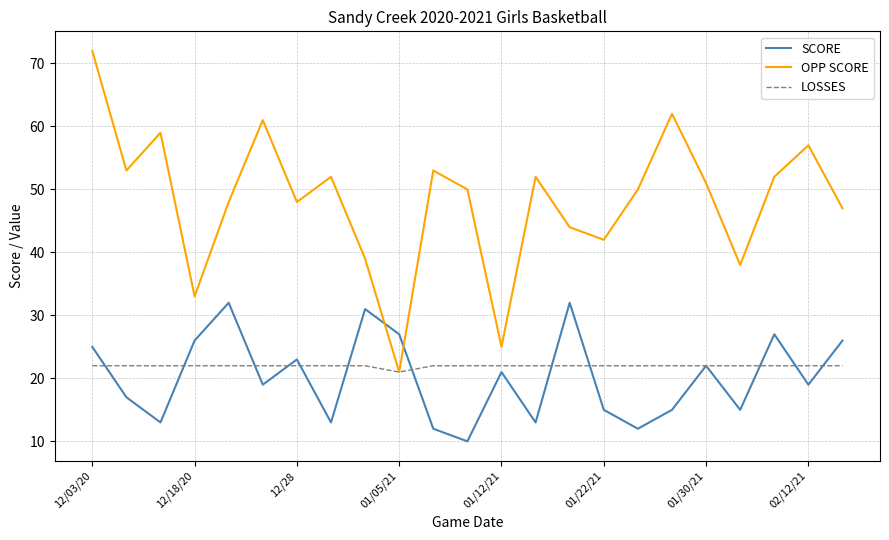

What is the smallest value displayed?

10